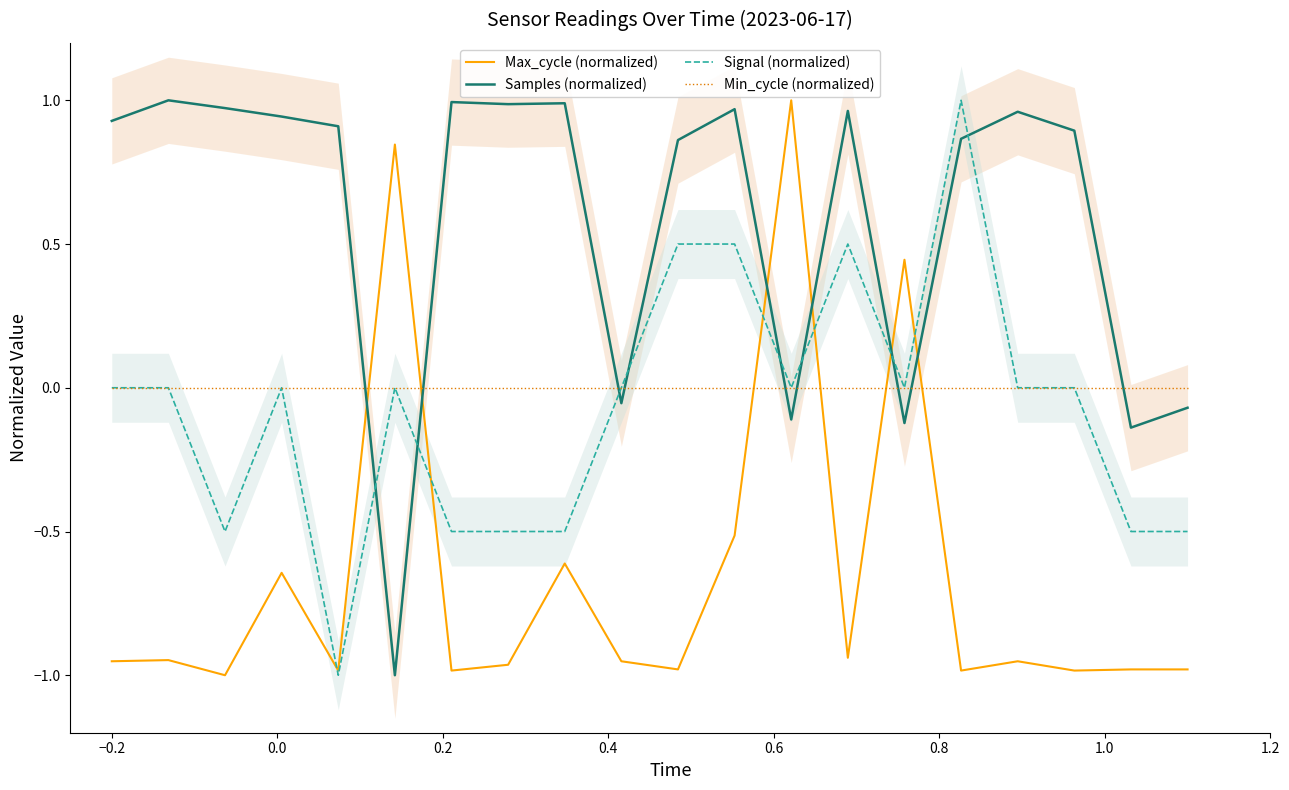

How many data points in Samples (normalized) are less than 0?

6